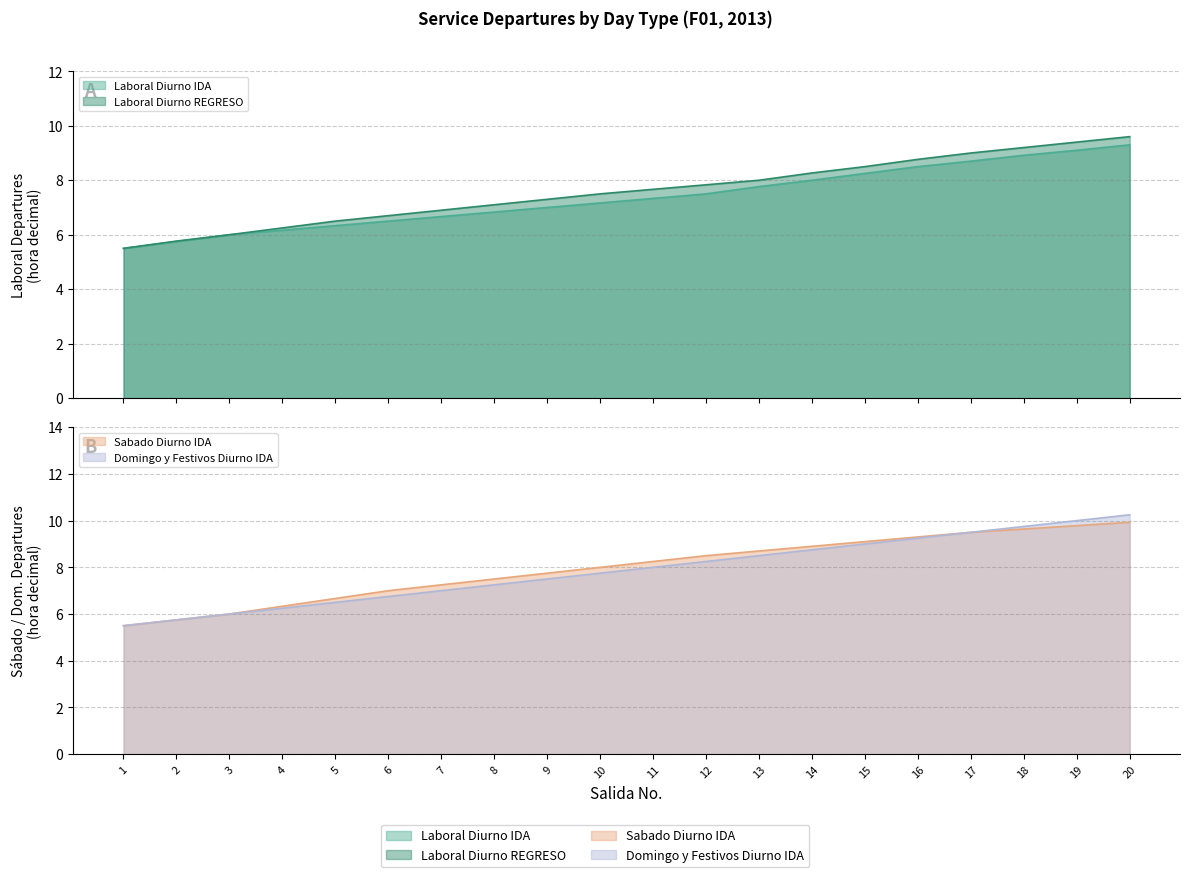

Reading left to right, list all the values displayed in this chart.

Laboral Diurno IDA: 1=5.5	2=5.8	3=6.0	4=6.2	5=6.3	6=6.5	7=6.7	8=6.8	9=7.0	10=7.2	11=7.3	12=7.5	13=7.8	14=8.0	15=8.2	16=8.5	17=8.7	18=8.9	19=9.1	20=9.3
Laboral Diurno REGRESO: 1=5.5	2=5.8	3=6.0	4=6.2	5=6.5	6=6.7	7=6.9	8=7.1	9=7.3	10=7.5	11=7.7	12=7.8	13=8.0	14=8.3	15=8.5	16=8.8	17=9.0	18=9.2	19=9.4	20=9.6
Sabado Diurno IDA: 1=5.5	2=5.8	3=6.0	4=6.3	5=6.7	6=7.0	7=7.2	8=7.5	9=7.8	10=8.0	11=8.2	12=8.5	13=8.7	14=8.9	15=9.1	16=9.3	17=9.5	18=9.6	19=9.8	20=9.9
Domingo y Festivos Diurno IDA: 1=5.5	2=5.8	3=6.0	4=6.2	5=6.5	6=6.8	7=7.0	8=7.2	9=7.5	10=7.8	11=8.0	12=8.2	13=8.5	14=8.8	15=9.0	16=9.2	17=9.5	18=9.8	19=10.0	20=10.2